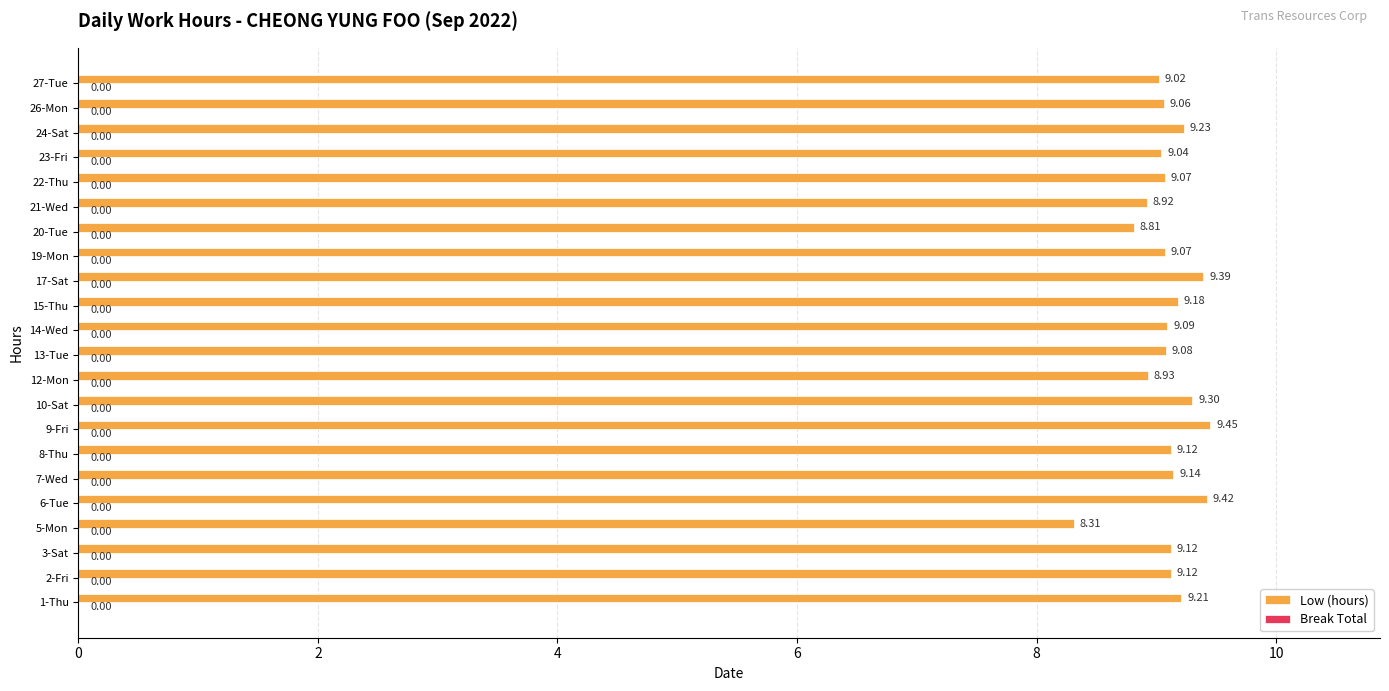

What is the difference between the maximum and minimum values?

1.1